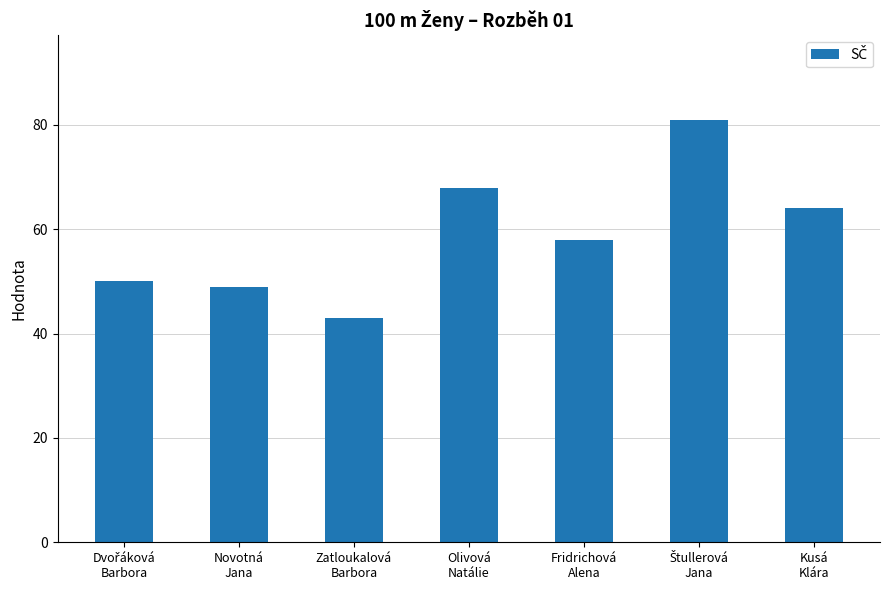

What is the maximum value shown in the chart?

81